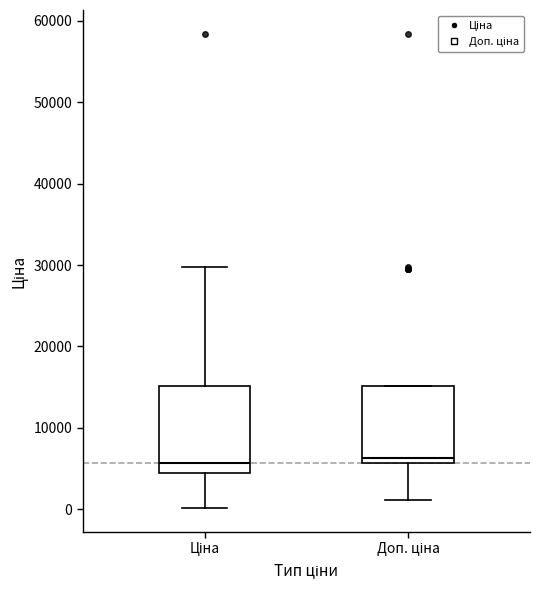

Reading left to right, transcribe this box plot: for each box, give where its median line is, the range the box spans, and where its two whiskers end, as read against the y-axis. The values are not printed on the chart, so give them approximately, as read against the axis.

Ціна: median 6000, box 4000 to 15000, whiskers 0 to 30000
Доп. ціна: median 6000 (just above the box's lower edge), box 6000 to 15000, whiskers 1000 to 15000